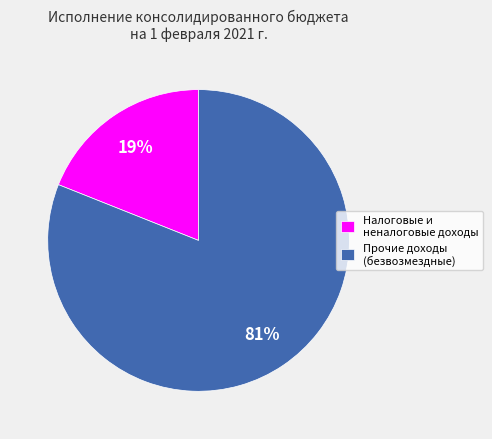

Do Прочие доходы (безвозмездные) and Налоговые и неналоговые доходы together represent more than half of the pie?

Yes